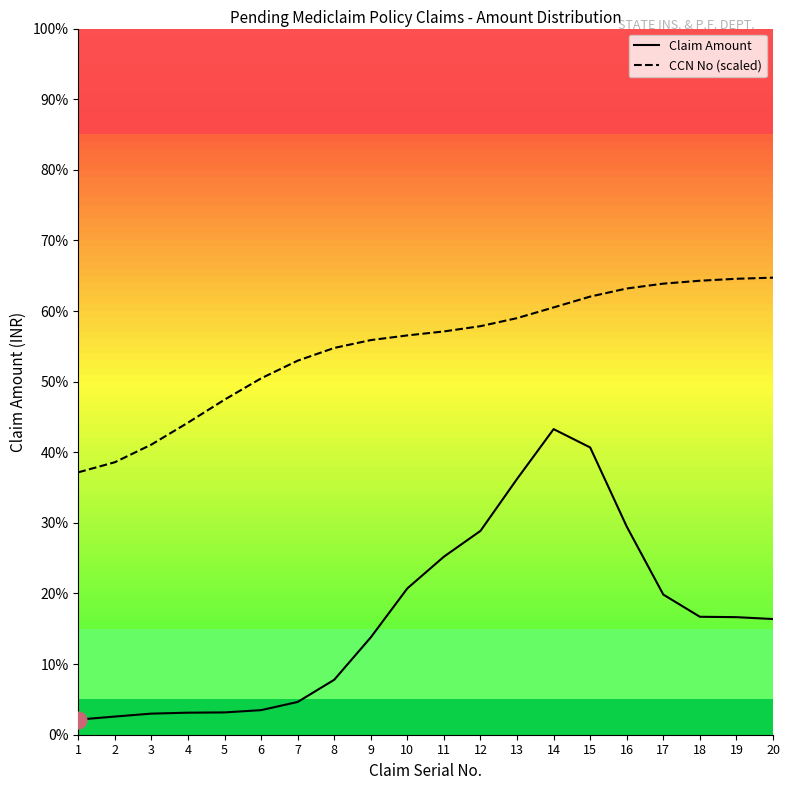

What is the difference between the CCN No (scaled) values at 1 and 9?

18.7